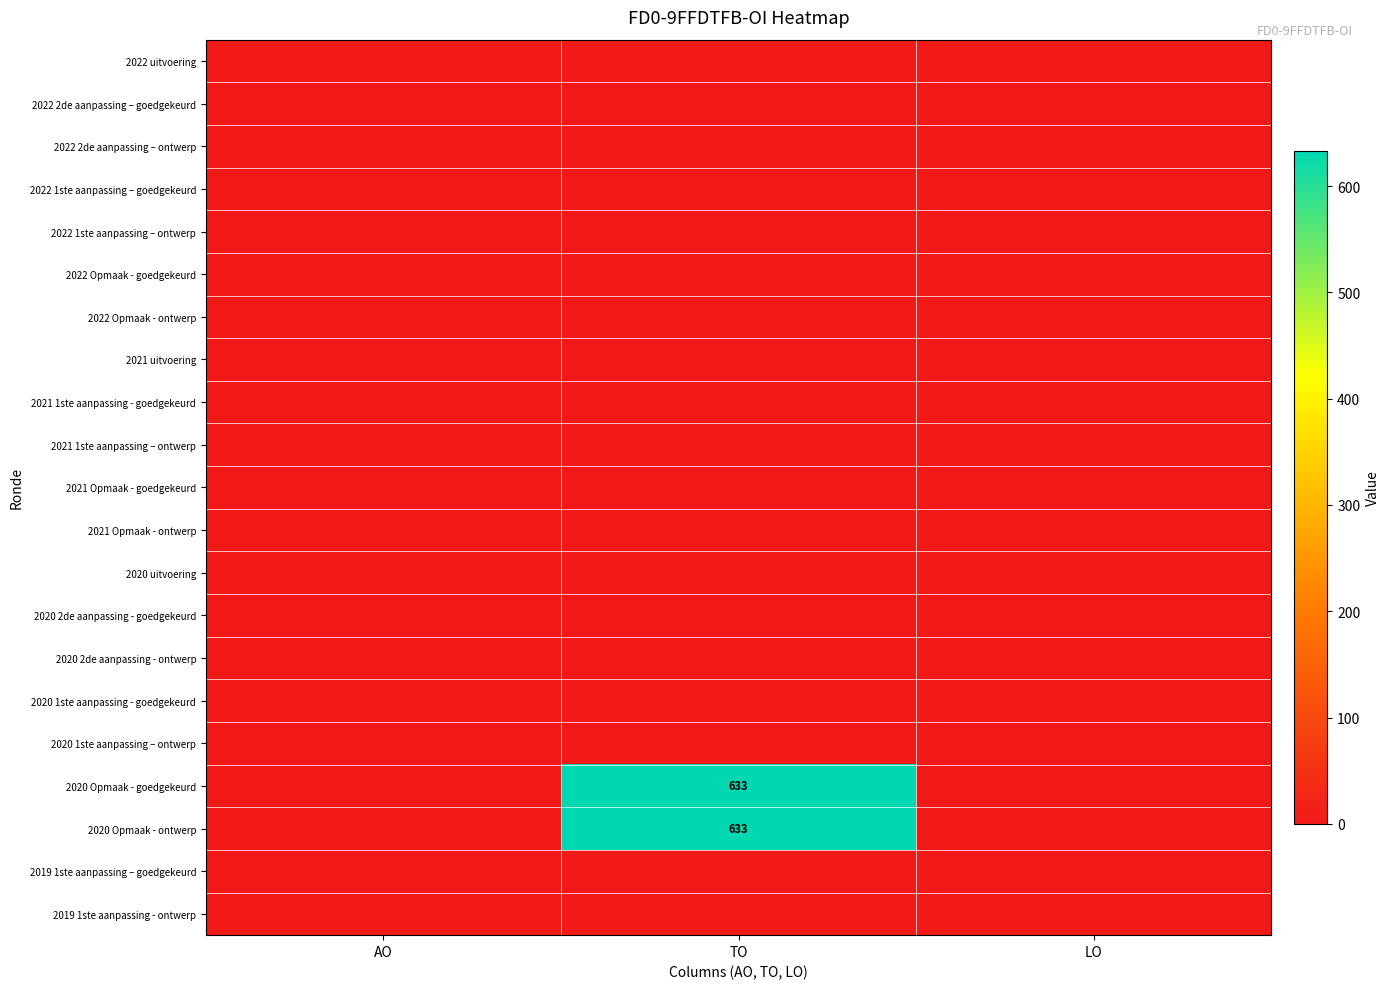

Which label corresponds to the smallest value in the chart?

AO